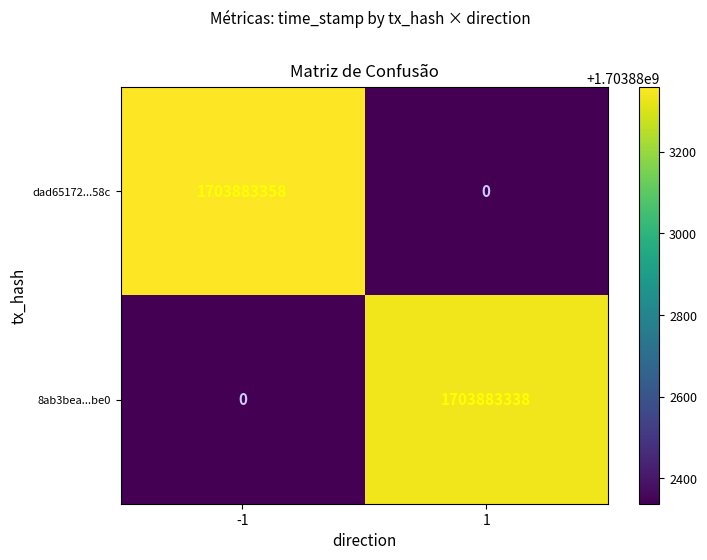

Between -1 and 1, which series saw the biggest shift?

dad65172...58c